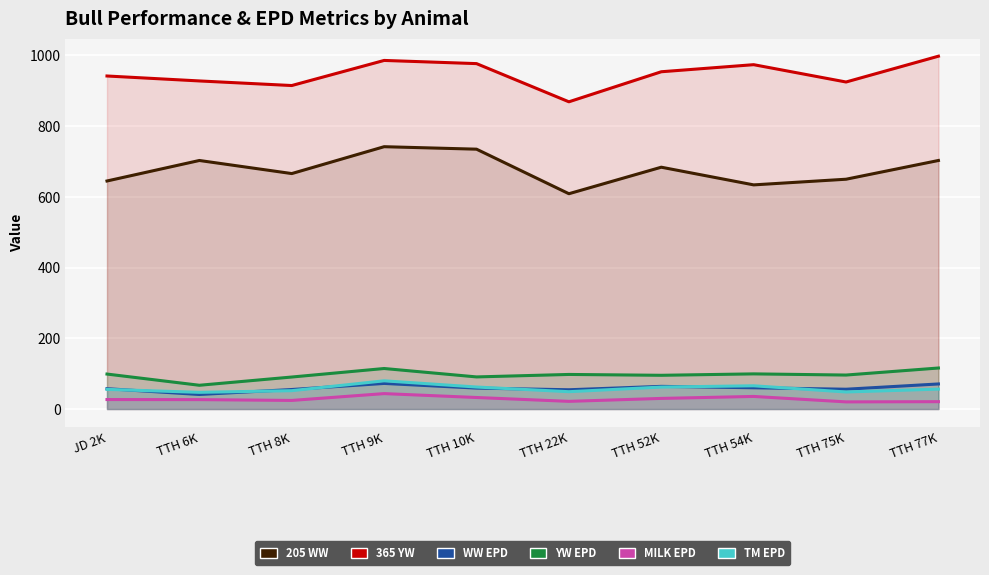

Which category has the lowest value in the TM EPD series?

TTH 6K